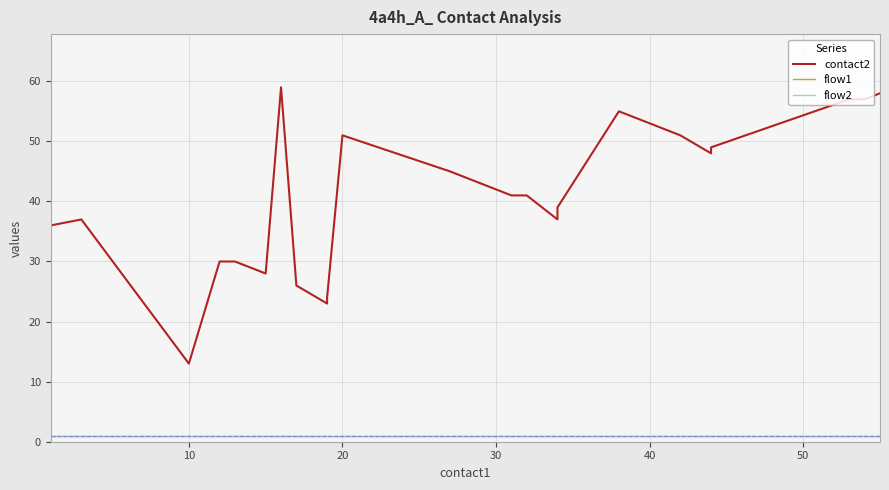

How many lines are shown in the chart?

3